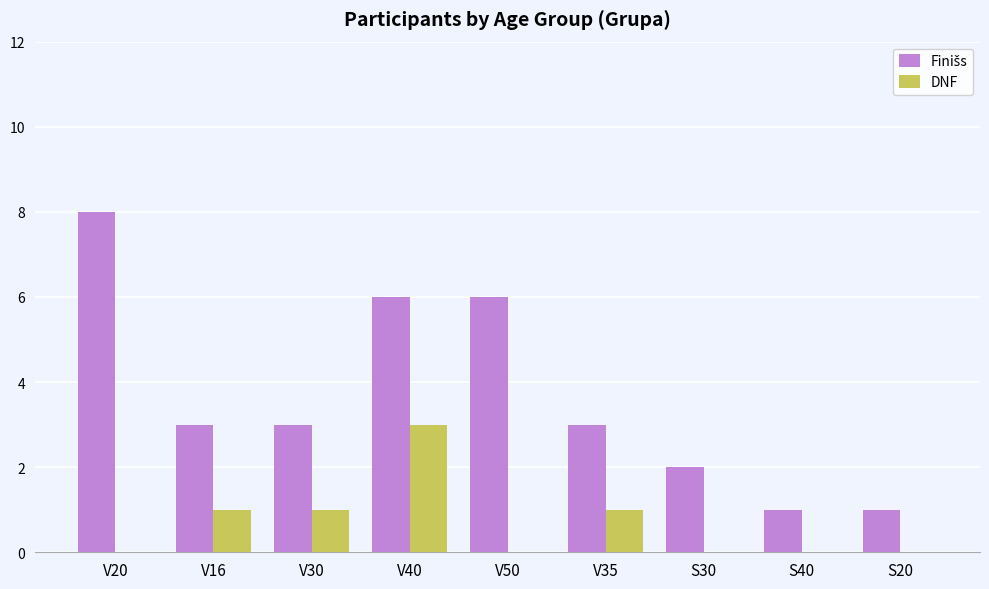

What is the sum of the DNF values at V40 and V30?

4